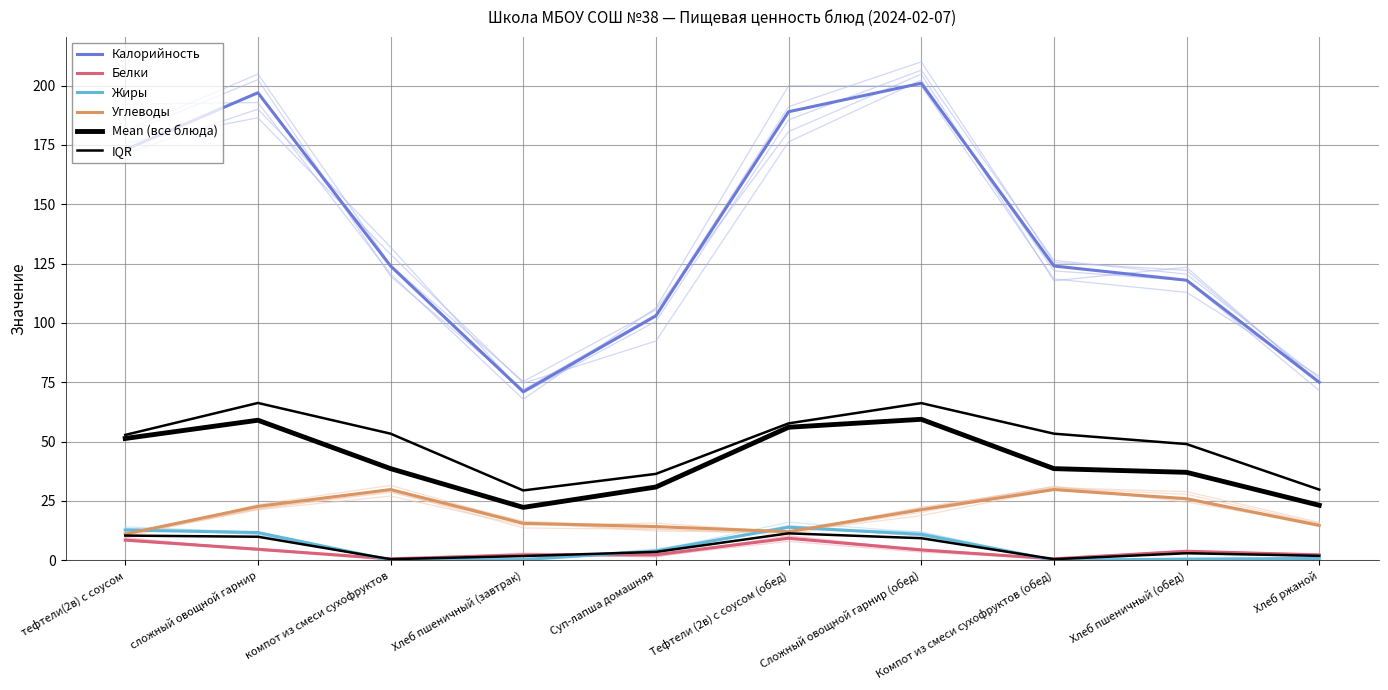

Does the chart display data point markers on the line(s)?

No